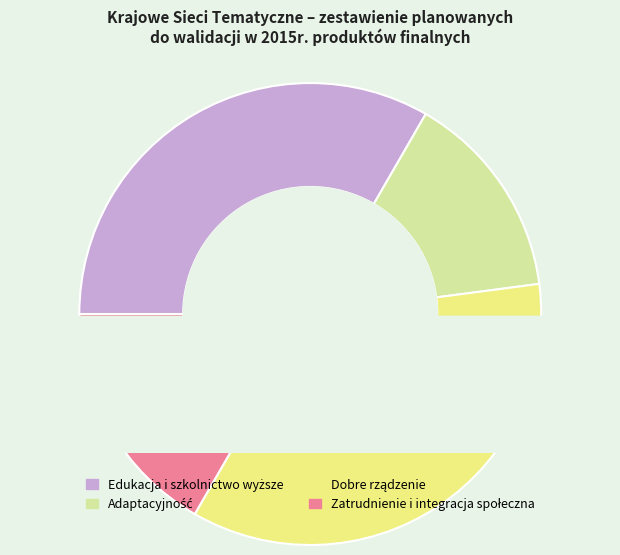

To the nearest percent, what is the combined percentage of Zatrudnienie i integracja społeczna and Adaptacyjność?

31%